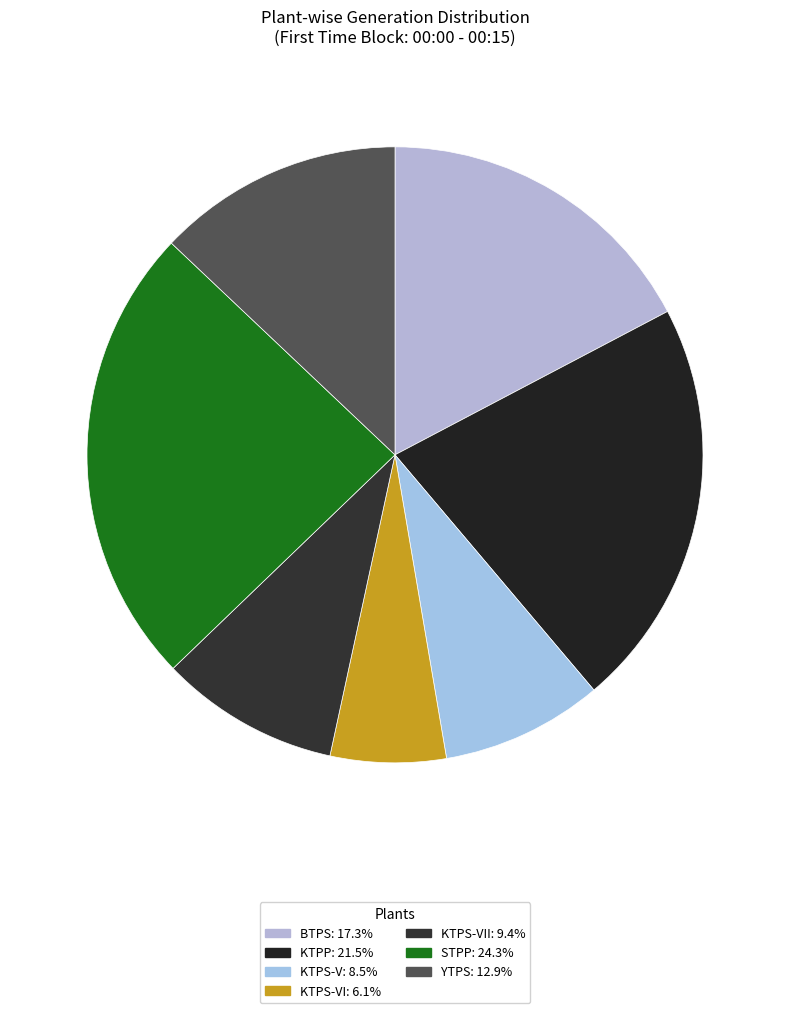

How many segments does this pie chart have?

7